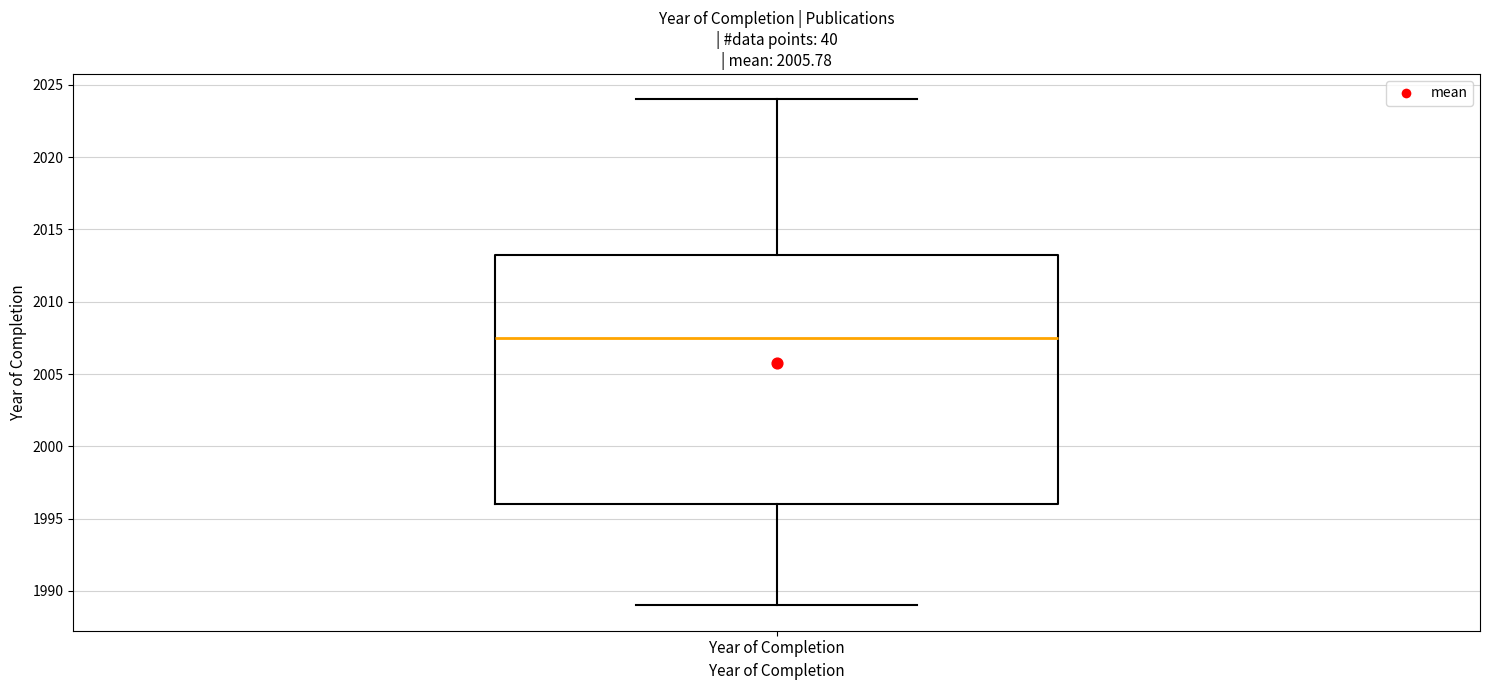

Read this box plot against the y-axis: the position of the median line, the range covered by the box, and the ends of both whiskers. The values are not printed on the chart, so give them approximately, as read against the axis.

median 2007.5, box 1996.0 to 2013.5, whiskers 1989.0 to 2024.0